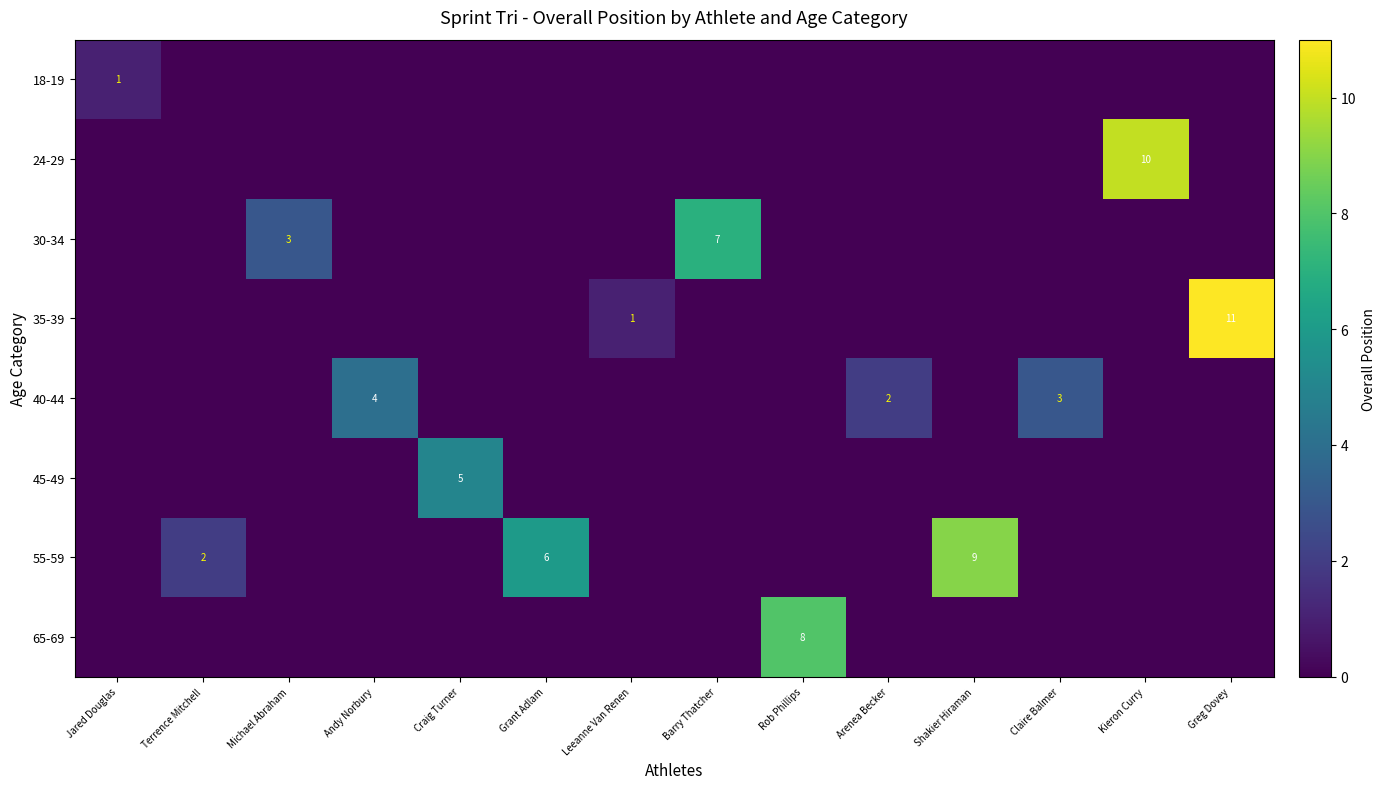

Is it true that 40-44 equals 2 at Arenea Becker?

True